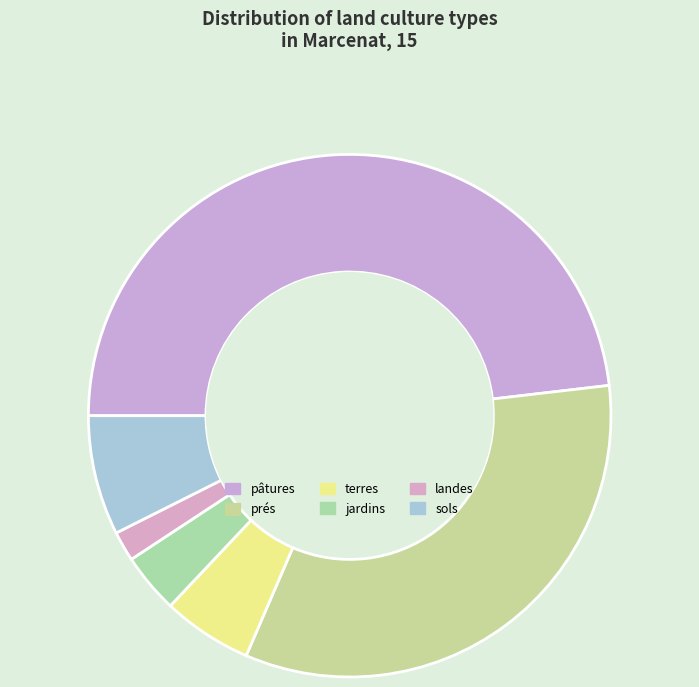

Which slice is the largest?

pâtures